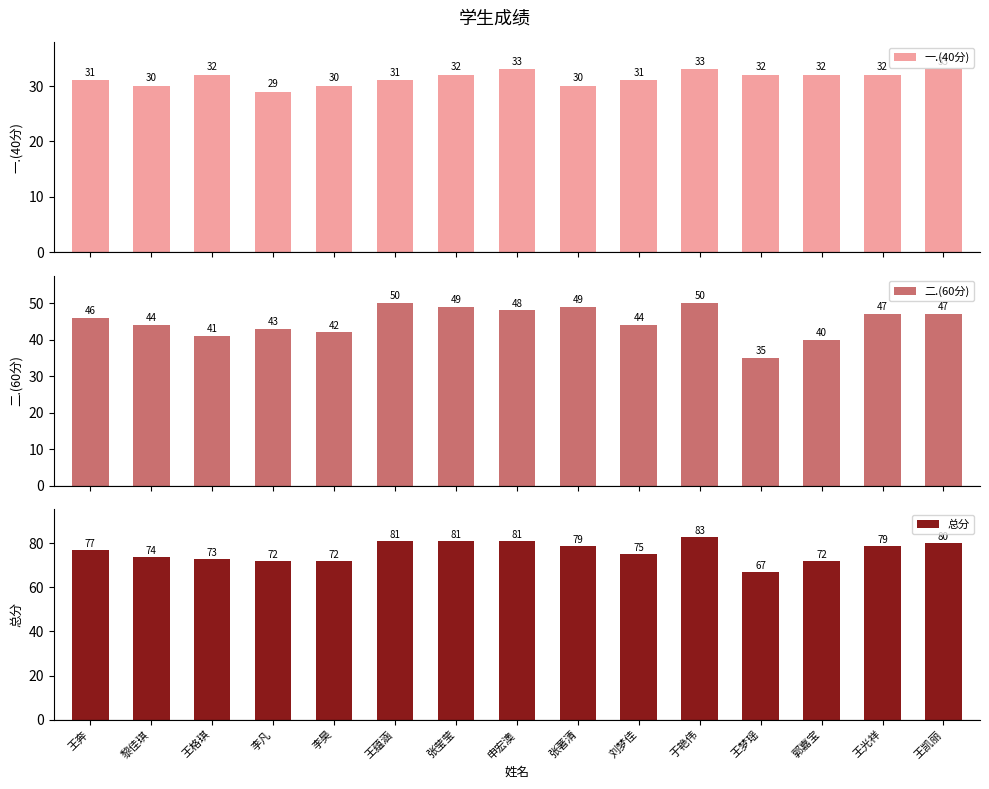

Which has a higher value, 王凯丽 or 王蕴涵?

王凯丽